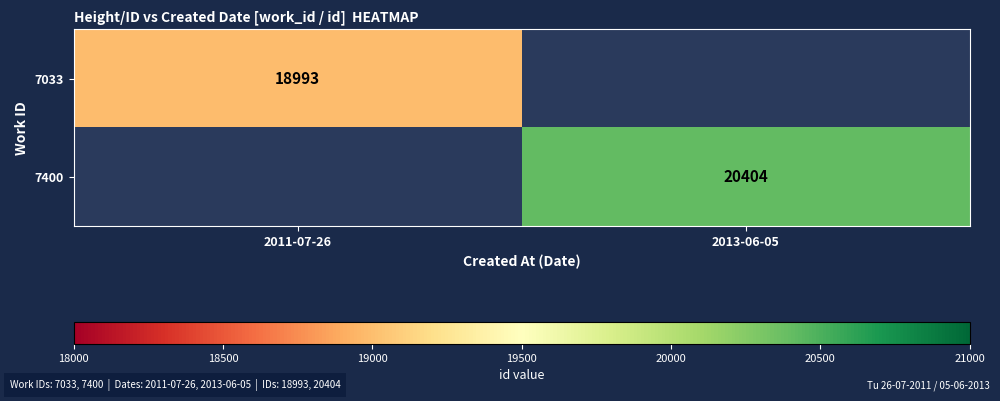

At which category is the sum across all series the highest?

2013-06-05